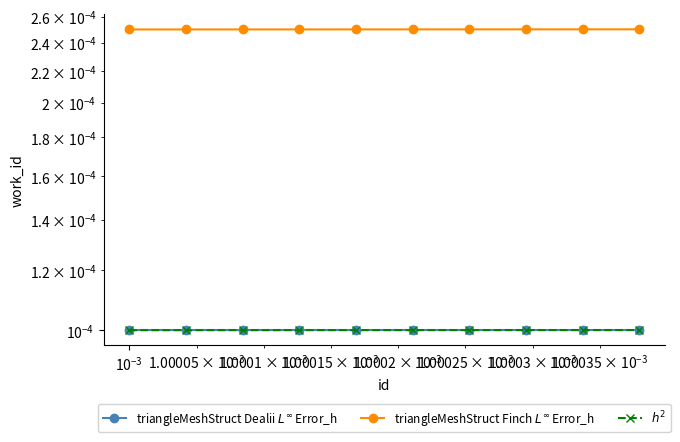

Reading right to left, what are all the values shown in this chart?

triangleMeshStruct Dealii $L^\infty$ Error_h: 0.0	0.0	0.0	0.0	0.0	0.0	0.0	0.0	0.0	0.0
triangleMeshStruct Finch $L^\infty$ Error_h: 0.0	0.0	0.0	0.0	0.0	0.0	0.0	0.0	0.0	0.0
$h^2$: 0.0	0.0	0.0	0.0	0.0	0.0	0.0	0.0	0.0	0.0